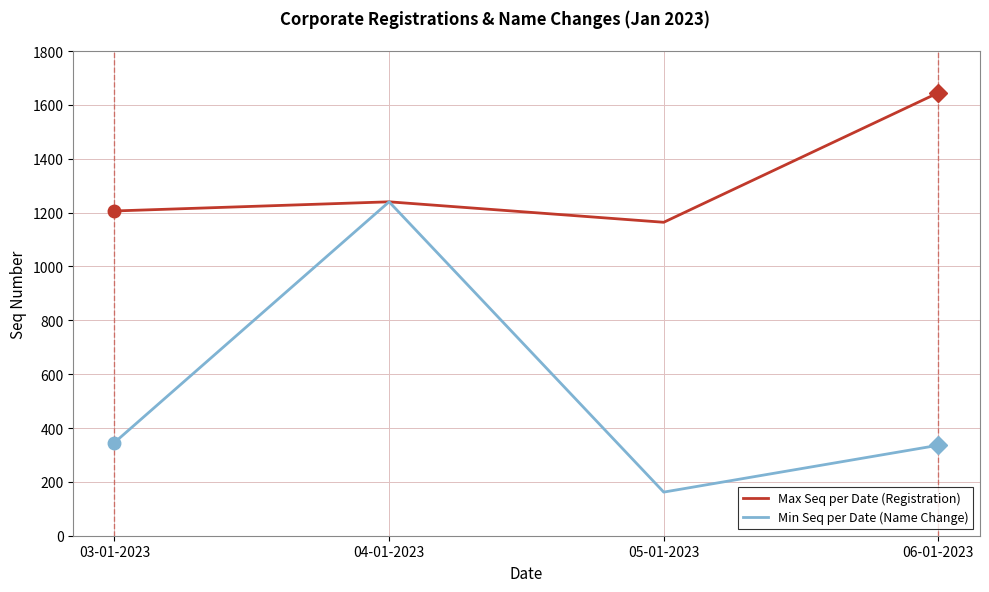

What is the difference between the maximum and minimum values in the Min Seq per Date (Name Change) series?

1078